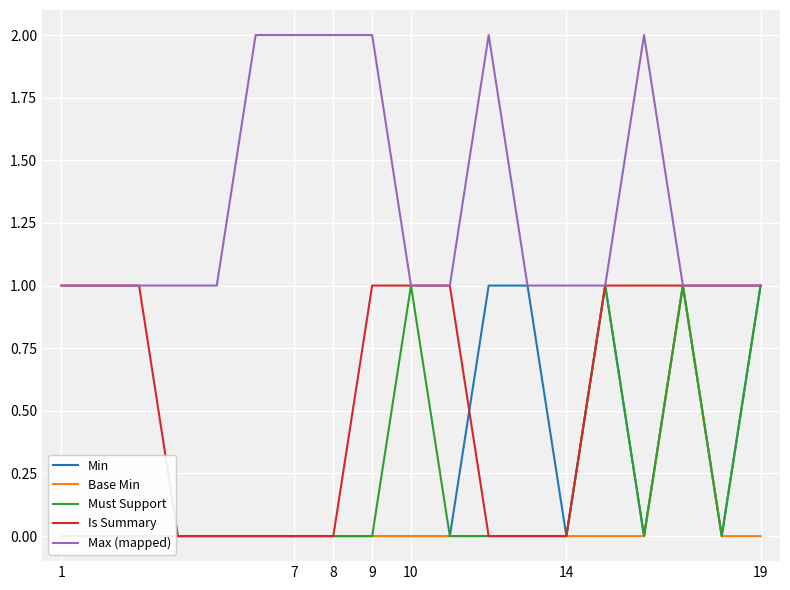

True or false: Is Summary has a value of 1 at 10.

True